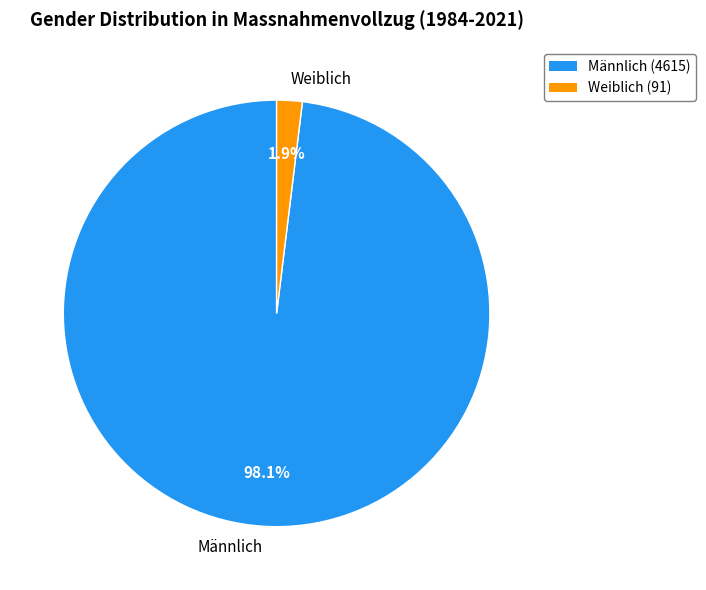

Is there any slice that represents more than half of the pie?

Yes